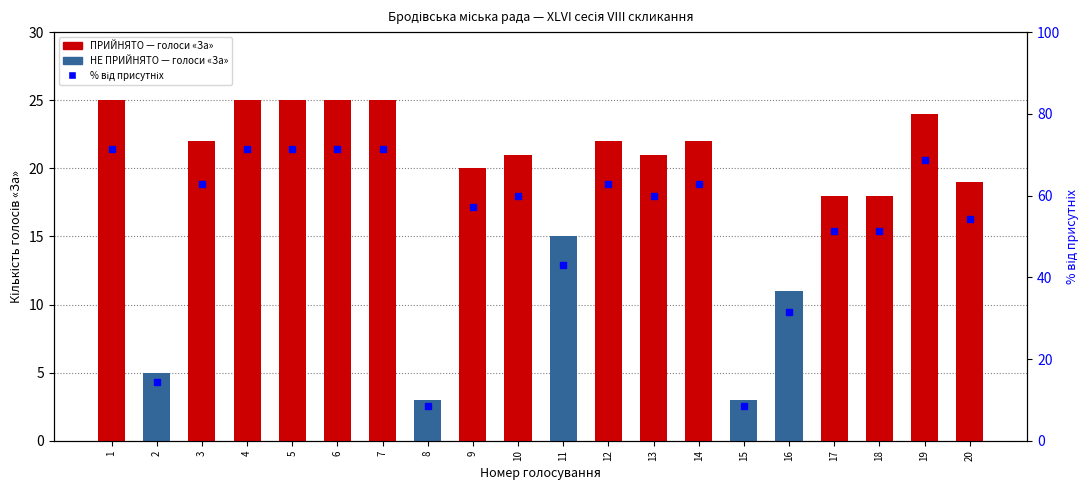

Which series has the largest total across all categories?

% від присутніх